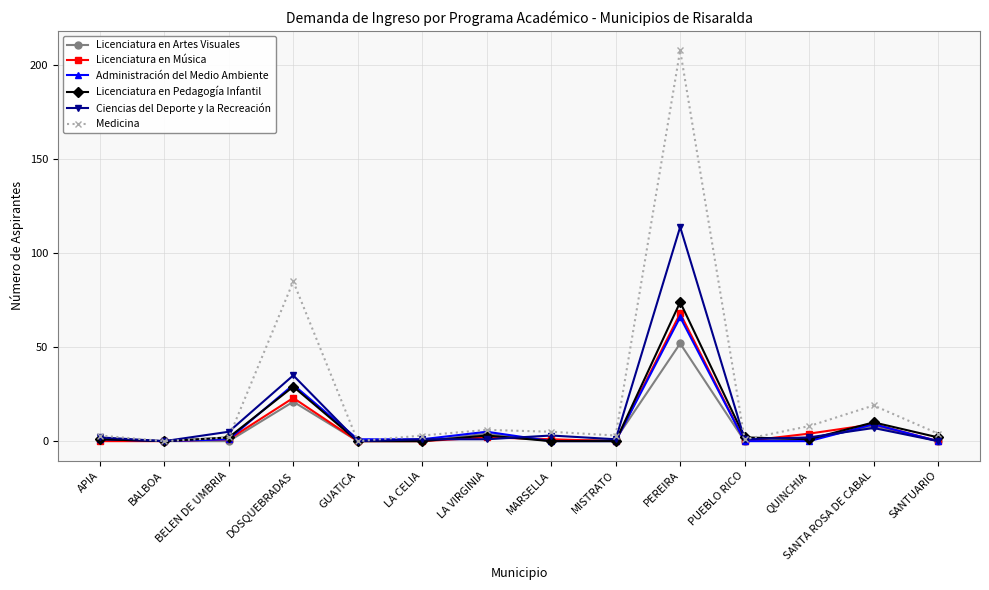

Which series has the largest range (max minus min)?

Medicina